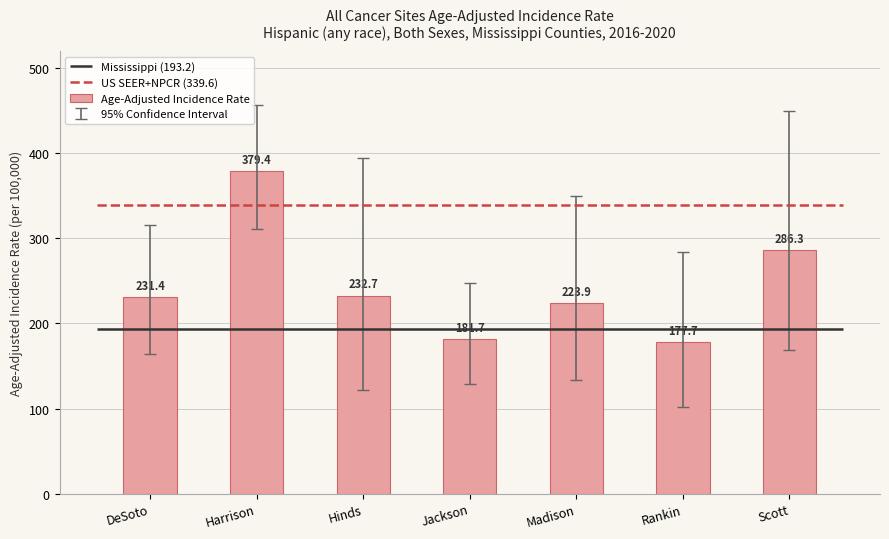

What is the value of the 7th bar from the left?

286.3